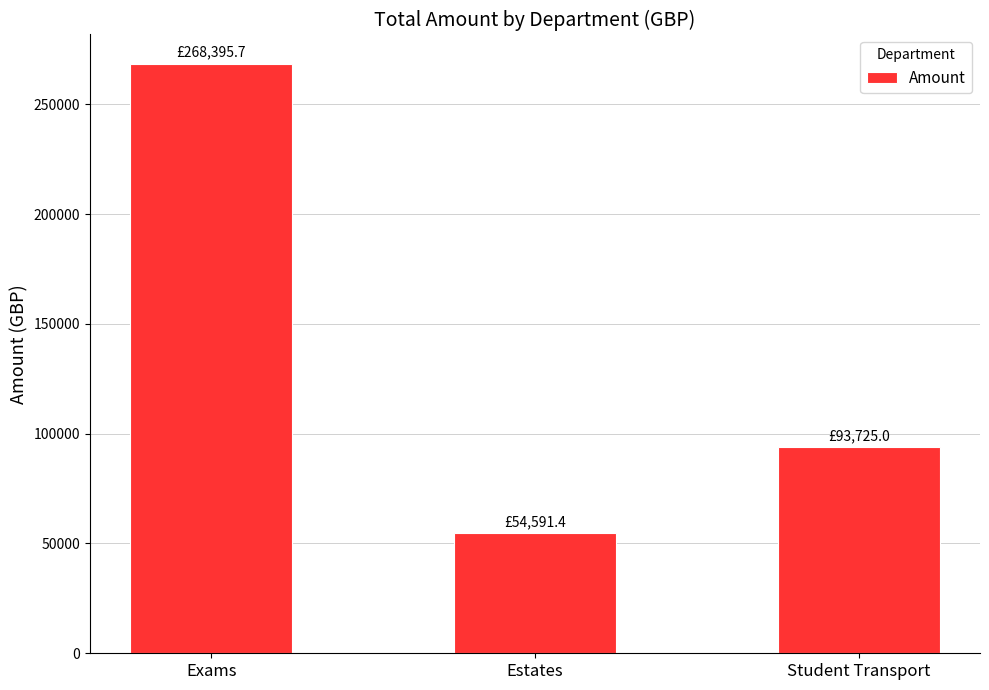

What is the average value?

138904.0